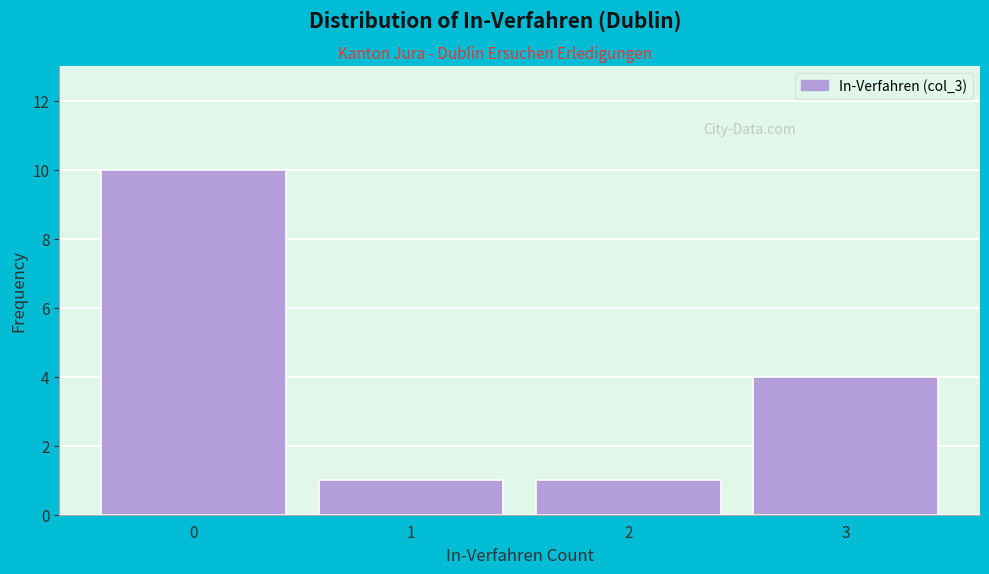

Which range on the x-axis has the tallest bar?

-0.5 to 0.5